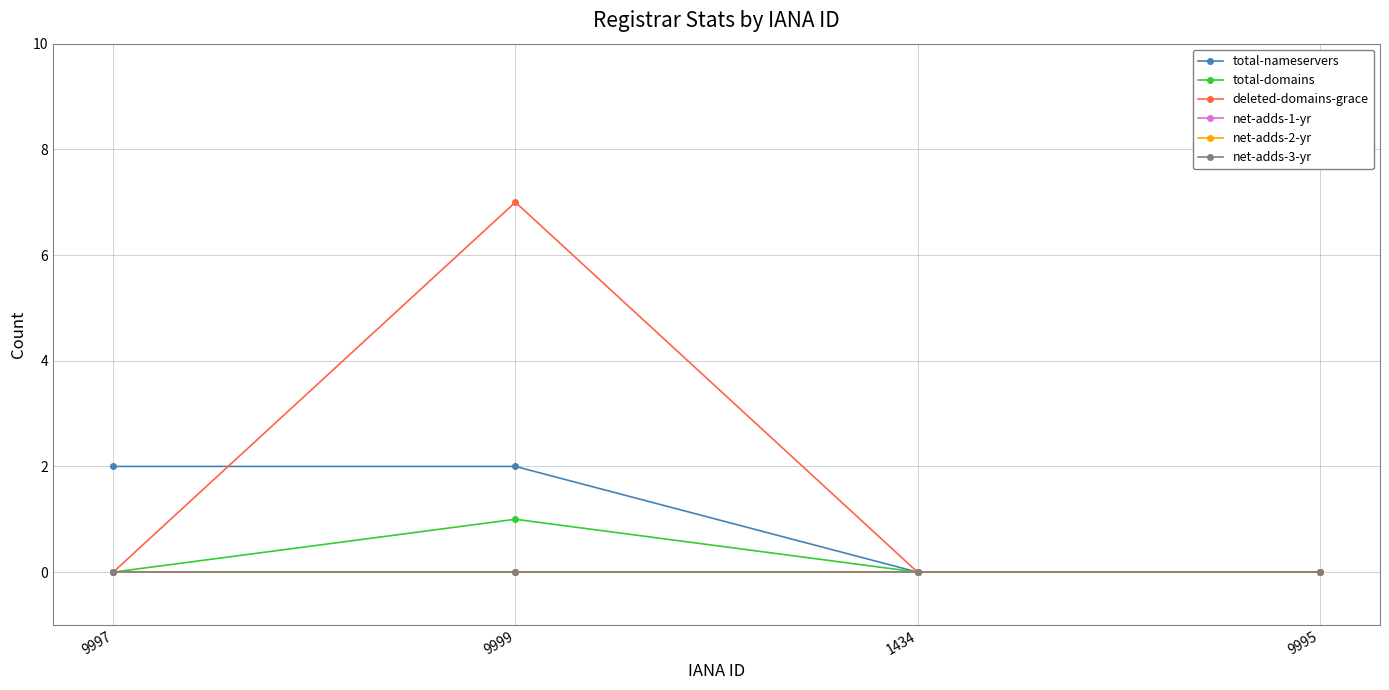

What is the label of the 2nd point from the right?

1434